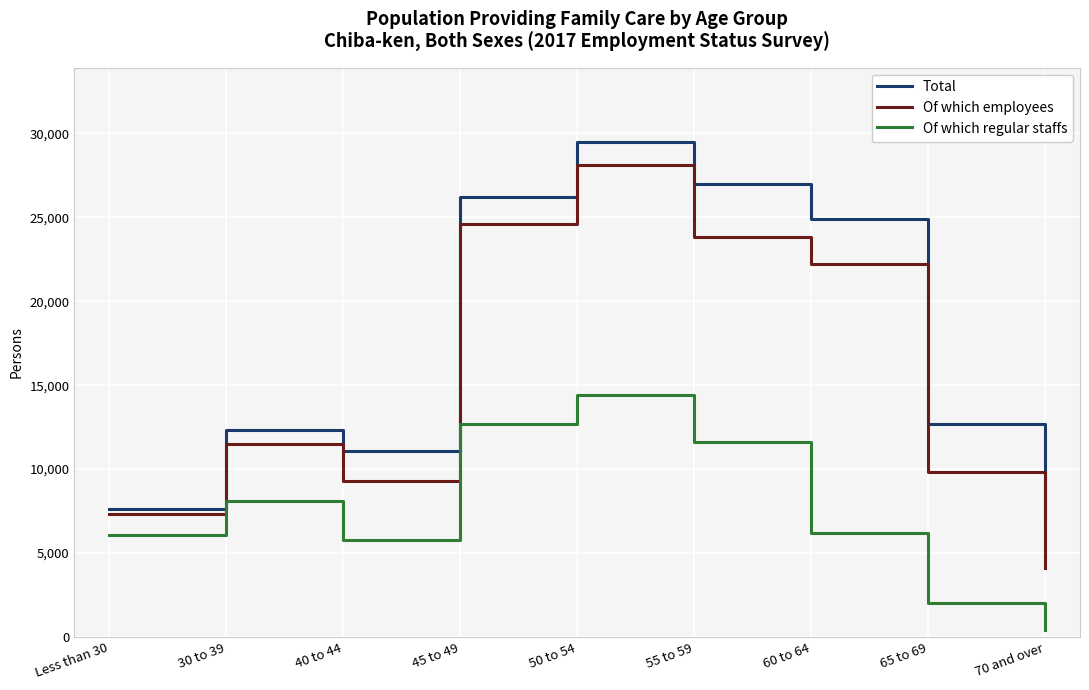

How many lines are shown in the chart?

3